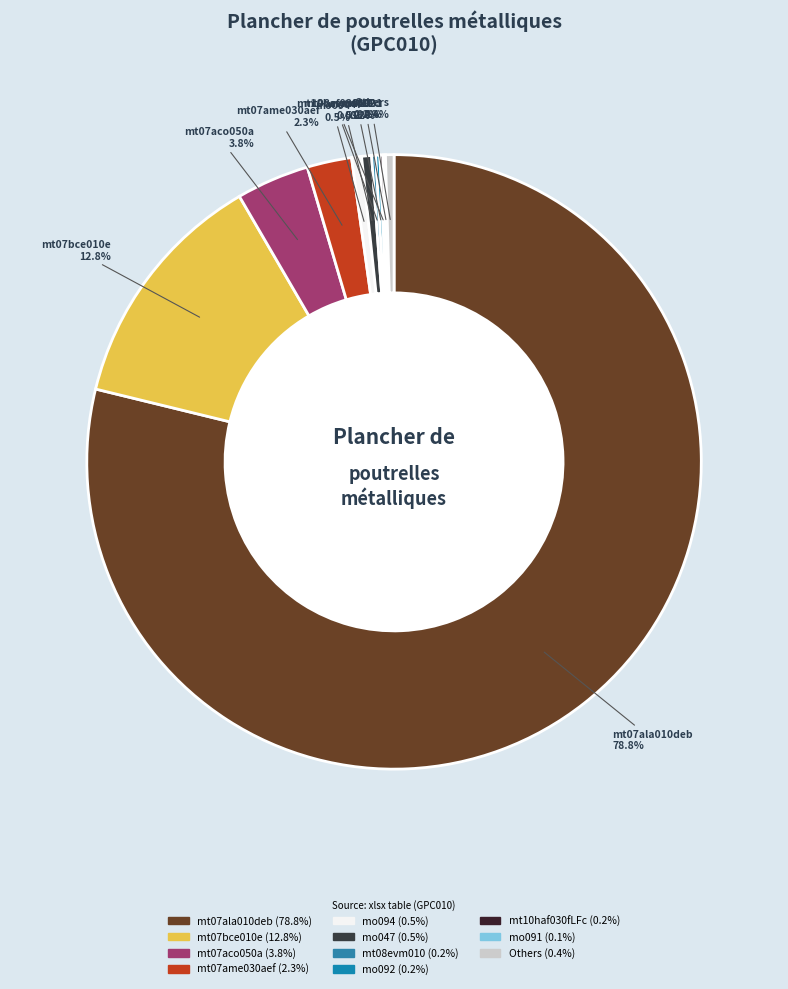

What percentage is NOT represented by mt07bce010e?

87.2%